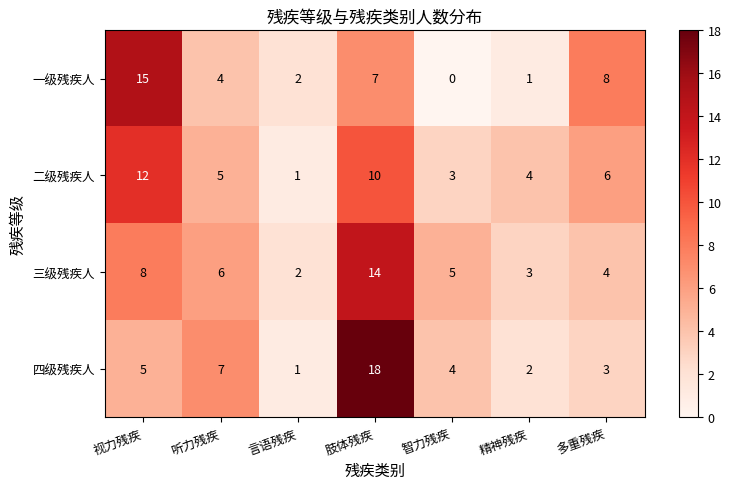

What is the difference between the second highest and minimum values in the 三级残疾人 series?

6